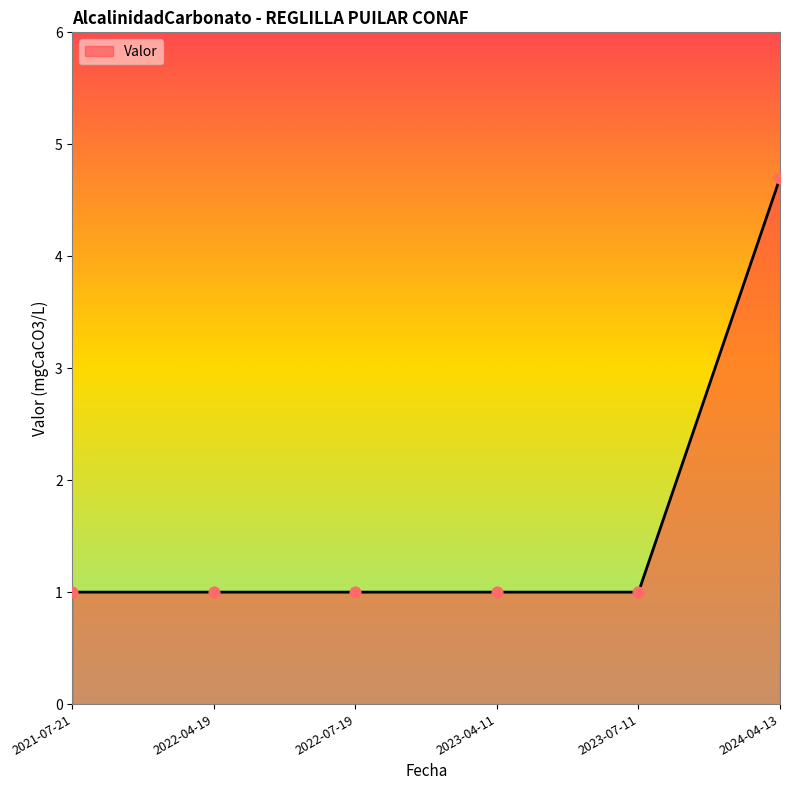

What is the ratio of the value at 2023-07-11 to the value at 2022-07-19?

1.0